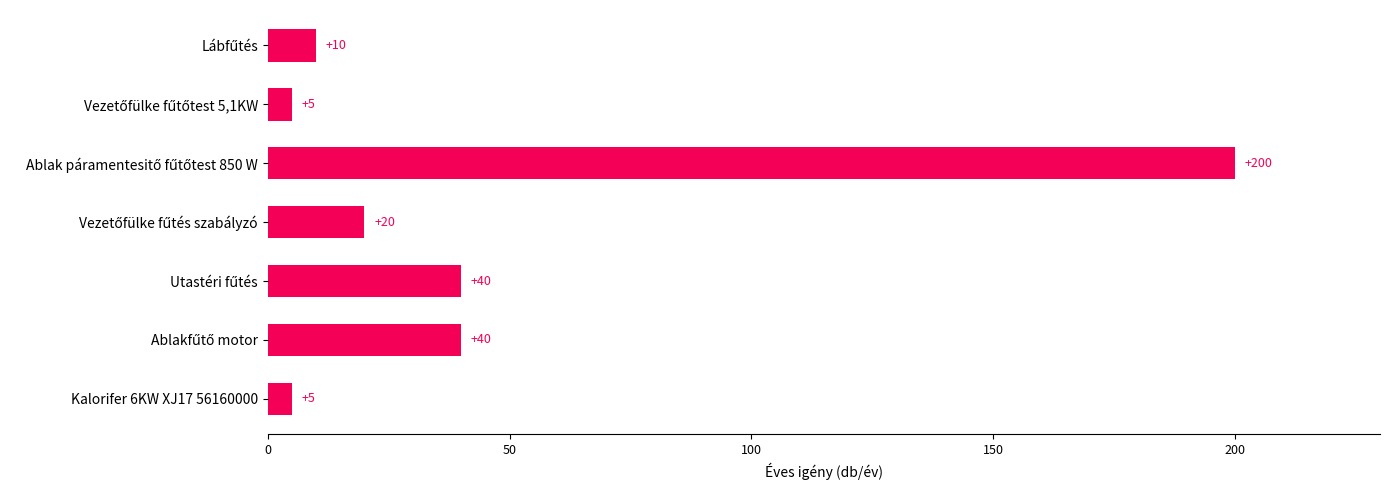

What is the approximate value at Kalorifer 6KW XJ17 56160000, to the nearest 5?

5